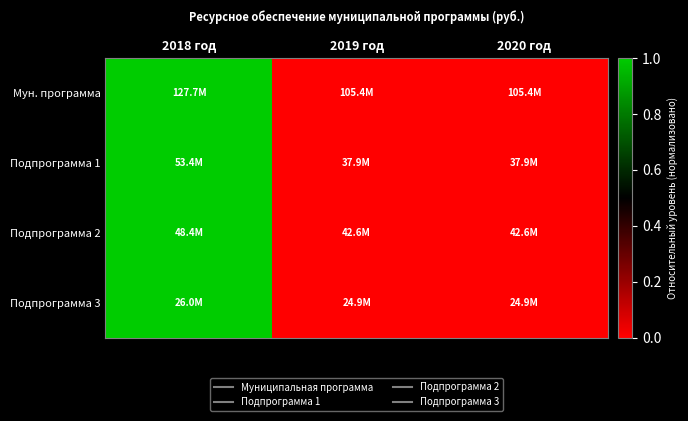

At which category is the sum across all series the highest?

2018 год